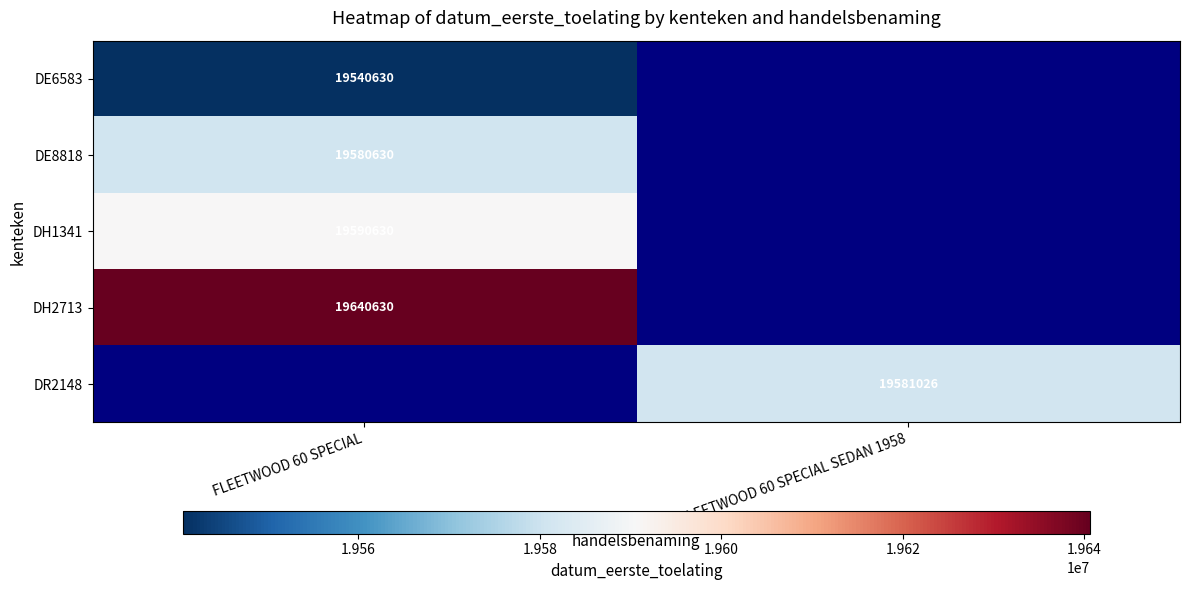

The DE8818 series shows 34934389 at FLEETWOOD 60 SPECIAL. True or false?

False